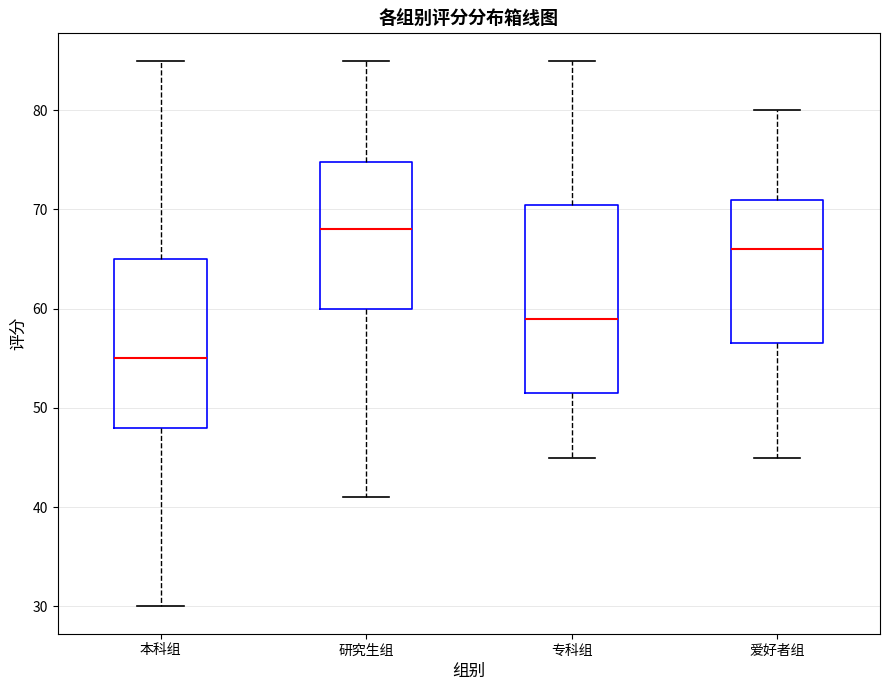

Which box's median line is the lowest?

本科组